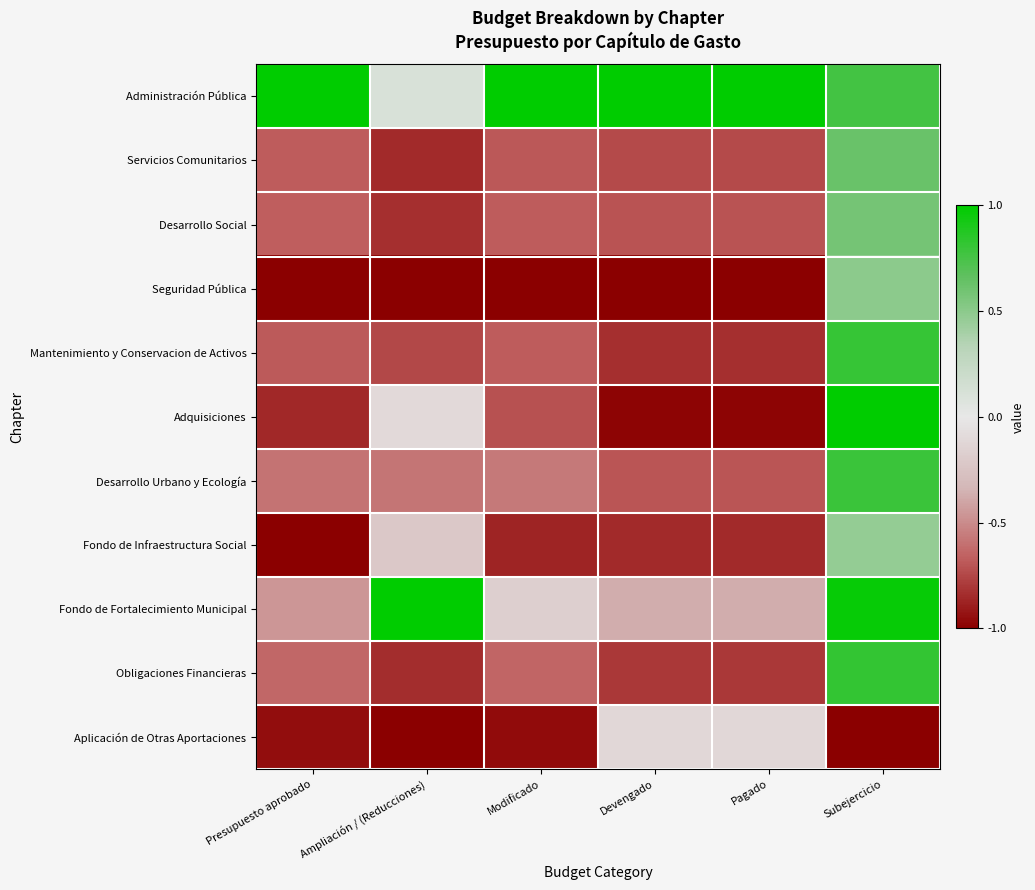

Reading left to right, extract all data points from this chart.

Administración Pública: Presupuesto aprobado=1.0	Ampliación / (Reducciones)=0.1	Modificado=1.0	Devengado=1.0	Pagado=1.0	Subejercicio=0.8
Servicios Comunitarios: Presupuesto aprobado=-0.7	Ampliación / (Reducciones)=-0.9	Modificado=-0.7	Devengado=-0.7	Pagado=-0.7	Subejercicio=0.6
Desarrollo Social: Presupuesto aprobado=-0.7	Ampliación / (Reducciones)=-0.8	Modificado=-0.7	Devengado=-0.7	Pagado=-0.7	Subejercicio=0.6
Seguridad Pública: Presupuesto aprobado=-1.0	Ampliación / (Reducciones)=-1.0	Modificado=-1.0	Devengado=-1.0	Pagado=-1.0	Subejercicio=0.5
Mantenimiento y Conservacion de Activos: Presupuesto aprobado=-0.7	Ampliación / (Reducciones)=-0.7	Modificado=-0.7	Devengado=-0.8	Pagado=-0.8	Subejercicio=0.8
Adquisiciones: Presupuesto aprobado=-0.9	Ampliación / (Reducciones)=-0.1	Modificado=-0.7	Devengado=-1.0	Pagado=-1.0	Subejercicio=1.0
Desarrollo Urbano y Ecología: Presupuesto aprobado=-0.6	Ampliación / (Reducciones)=-0.6	Modificado=-0.6	Devengado=-0.7	Pagado=-0.7	Subejercicio=0.8
Fondo de Infraestructura Social: Presupuesto aprobado=-1.0	Ampliación / (Reducciones)=-0.2	Modificado=-0.9	Devengado=-0.8	Pagado=-0.8	Subejercicio=0.5
Fondo de Fortalecimiento Municipal: Presupuesto aprobado=-0.5	Ampliación / (Reducciones)=1.0	Modificado=-0.2	Devengado=-0.4	Pagado=-0.4	Subejercicio=1.0
Obligaciones Financieras: Presupuesto aprobado=-0.6	Ampliación / (Reducciones)=-0.8	Modificado=-0.6	Devengado=-0.8	Pagado=-0.8	Subejercicio=0.8
Aplicación de Otras Aportaciones: Presupuesto aprobado=-0.9	Ampliación / (Reducciones)=-1.0	Modificado=-1.0	Devengado=-0.1	Pagado=-0.1	Subejercicio=-1.0